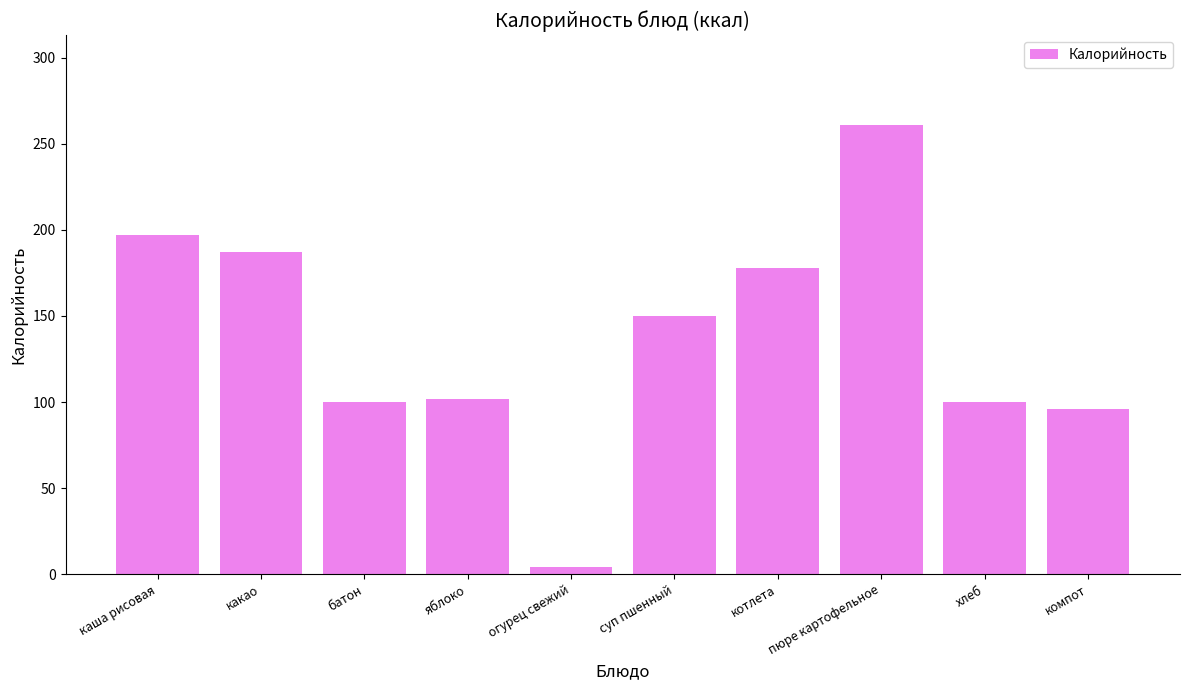

Reading left to right, extract all data points from this chart.

197	187	100	102	4	150	178	261	100	96